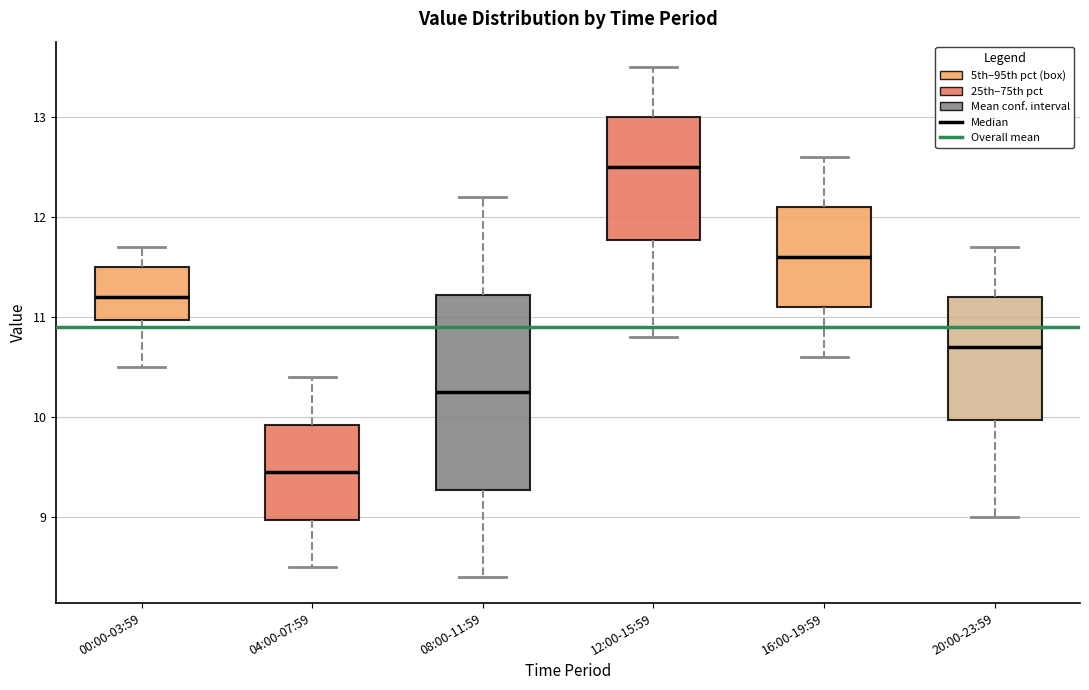

Reading left to right, transcribe this box plot: for each box, give where its median line is, the range the box spans, and where its two whiskers end, as read against the y-axis. The values are not printed on the chart, so give them approximately, as read against the axis.

00:00-03:59: median 11.2, box 11.0 to 11.5, whiskers 10.5 to 11.7
04:00-07:59: median 9.5, box 9.0 to 9.9, whiskers 8.5 to 10.4
08:00-11:59: median 10.3, box 9.3 to 11.2, whiskers 8.4 to 12.2
12:00-15:59: median 12.5, box 11.8 to 13.0, whiskers 10.8 to 13.5
16:00-19:59: median 11.6, box 11.1 to 12.1, whiskers 10.6 to 12.6
20:00-23:59: median 10.7, box 10.0 to 11.2, whiskers 9.0 to 11.7